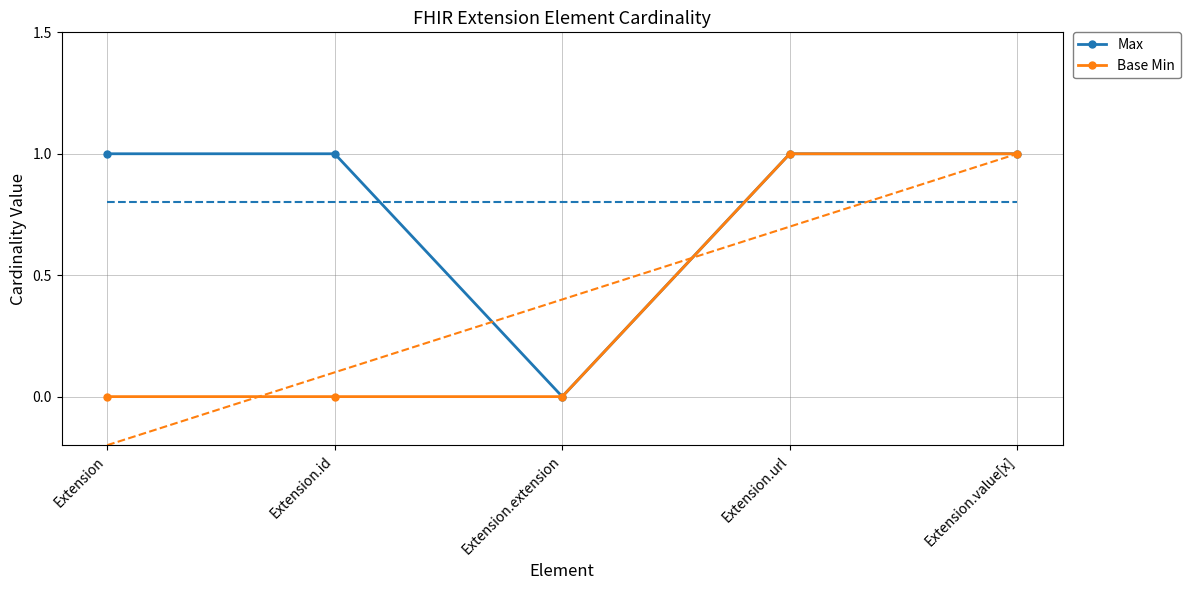

True or false: Max has more than 2 interior local peaks.

False